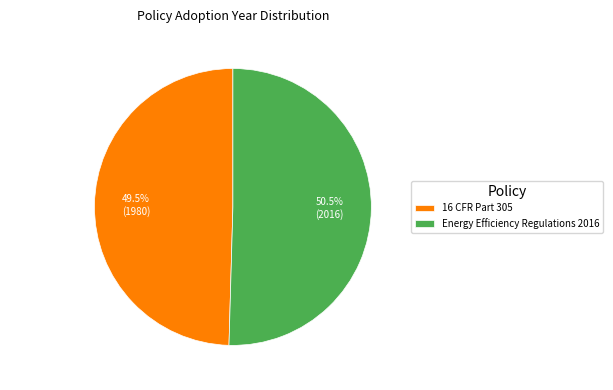

To the nearest percent, what is the difference between the 16 CFR Part 305 and Energy Efficiency Regulations 2016 slice percentages?

1%